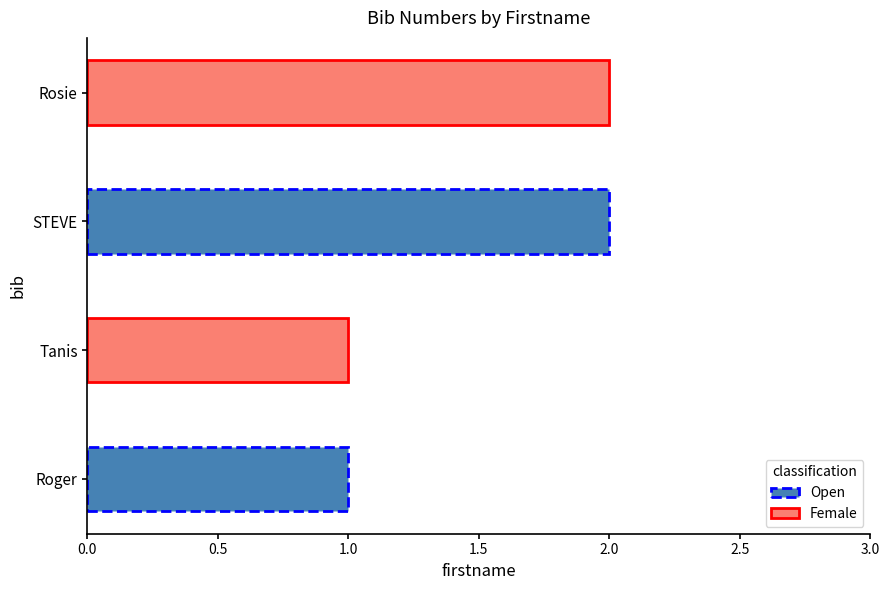

Approximately how many times larger is the value at Tanis compared to Roger?

1.0